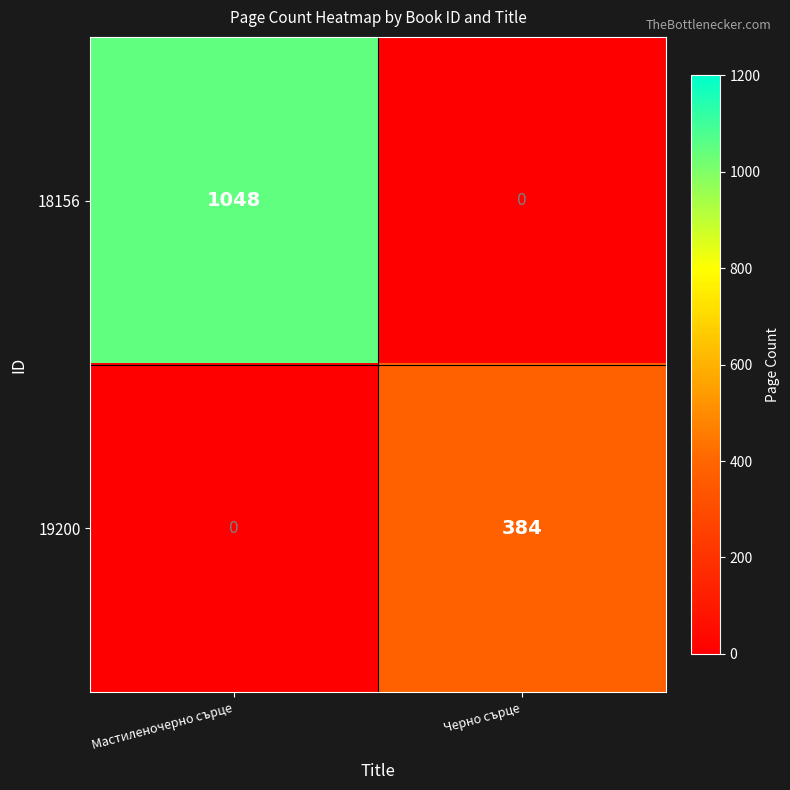

At which label does 18156 reach its peak?

Мастиленочерно сърце